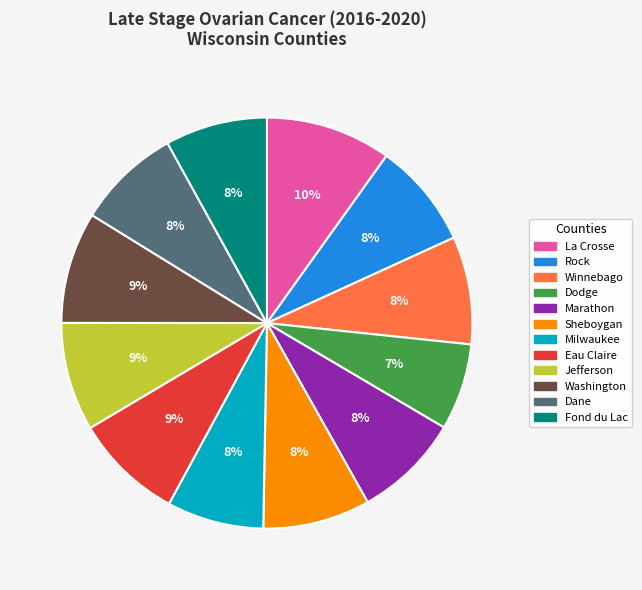

The Winnebago slice represents 21% of the pie. True or false?

False